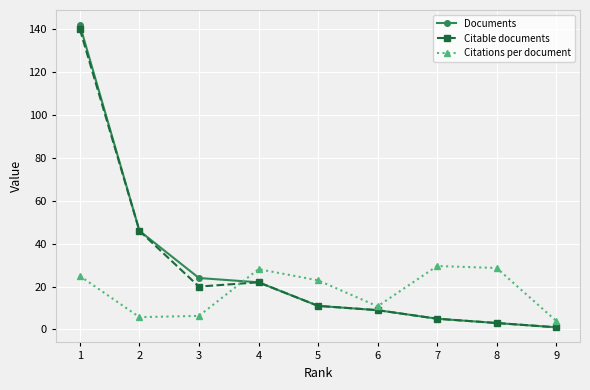

Does the chart have visible grid lines?

Yes